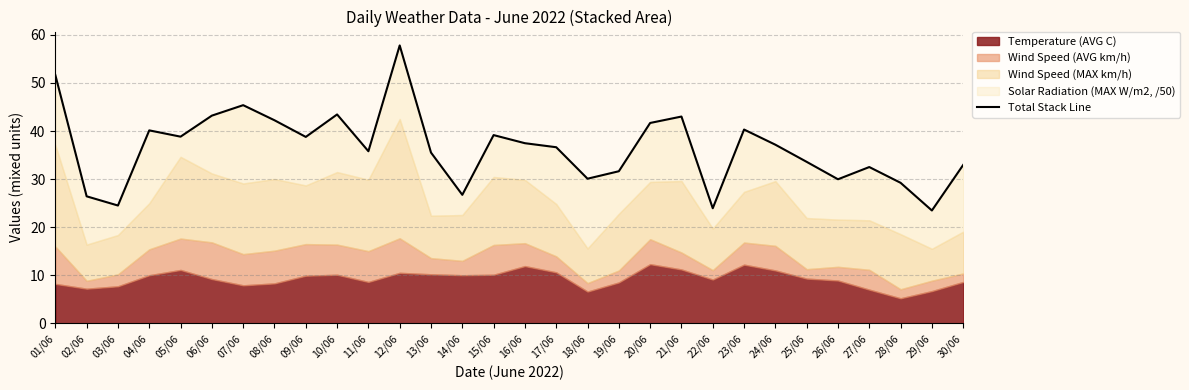

What is the maximum value shown in the chart?

57.8